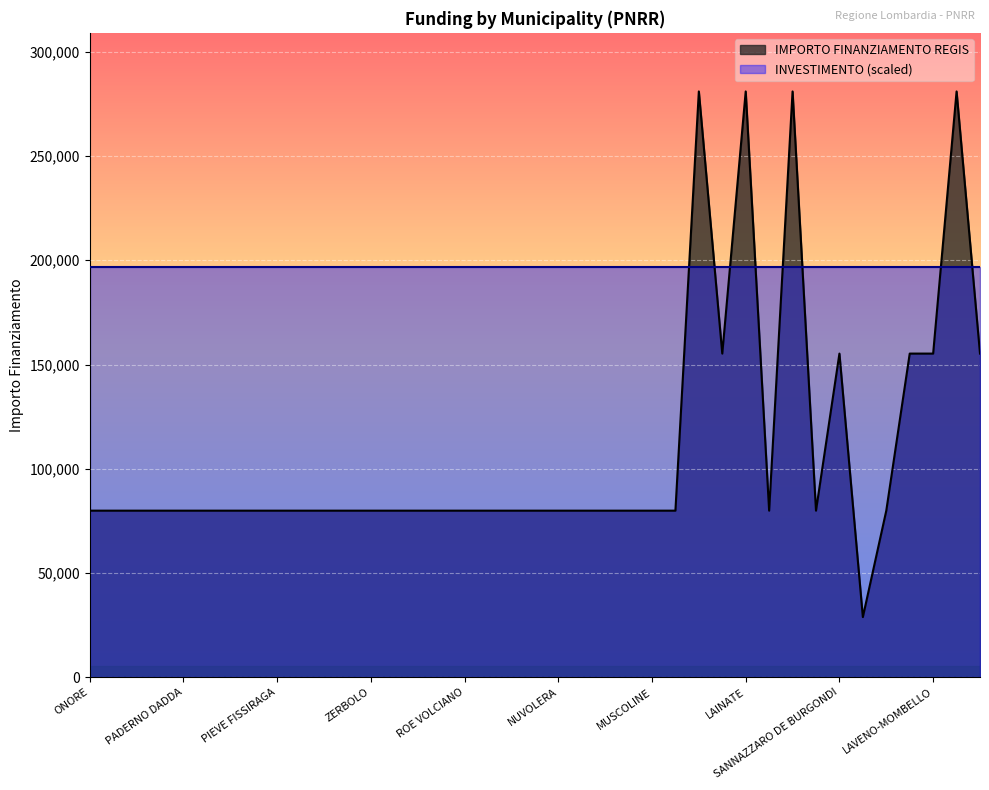

Between LAINATE and VALMOREA, which is larger?

LAINATE